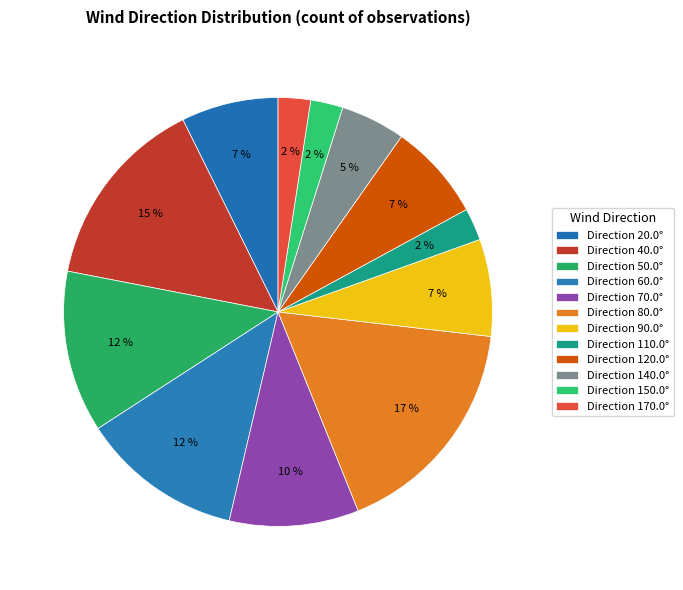

How many slices are in this pie chart?

12